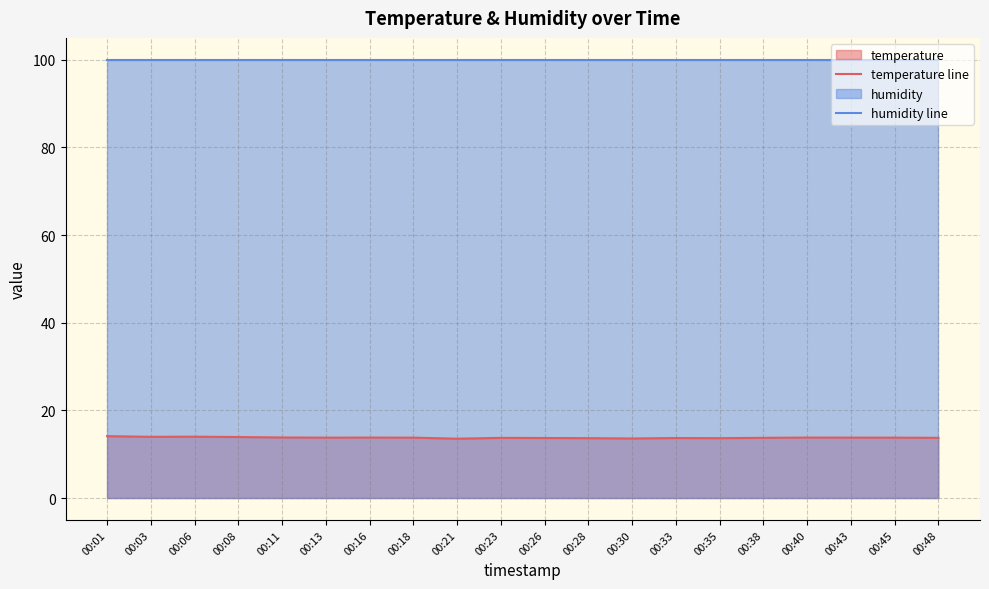

Is the value of temperature line at 00:16 greater than the value of humidity line at 00:43?

No